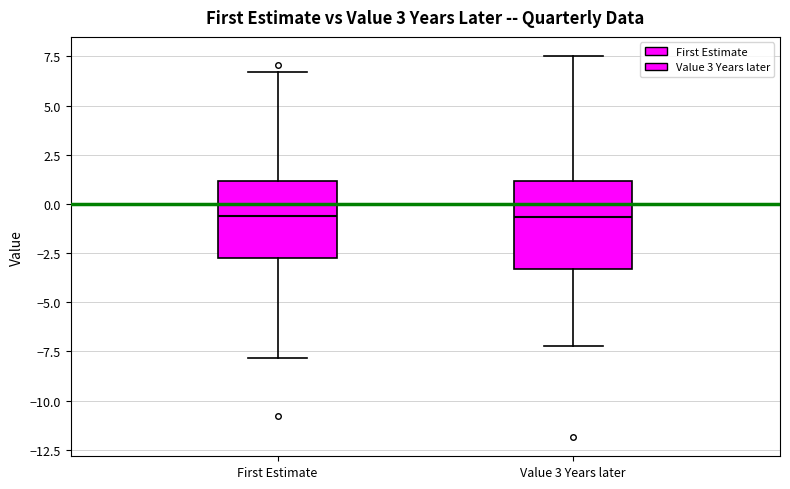

Reading left to right, read every box against the y-axis: the position of its median line, the range the box covers, and the ends of its whiskers. The values are not printed on the chart, so give them approximately, as read against the axis.

First Estimate: median -0.5, box -3.0 to 1.0, whiskers -8.0 to 6.5
Value 3 Years later: median -0.5, box -3.5 to 1.0, whiskers -7.0 to 7.5